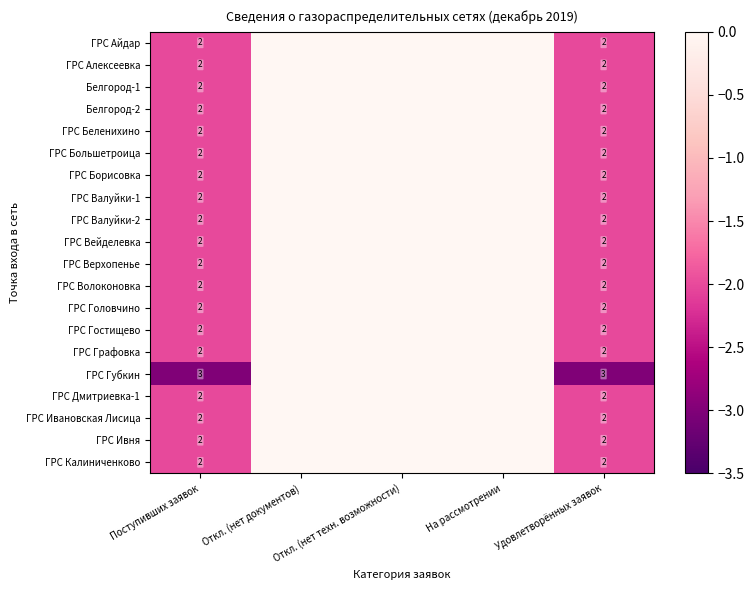

What is the total value across all series at Удовлетворённых заявок?

41